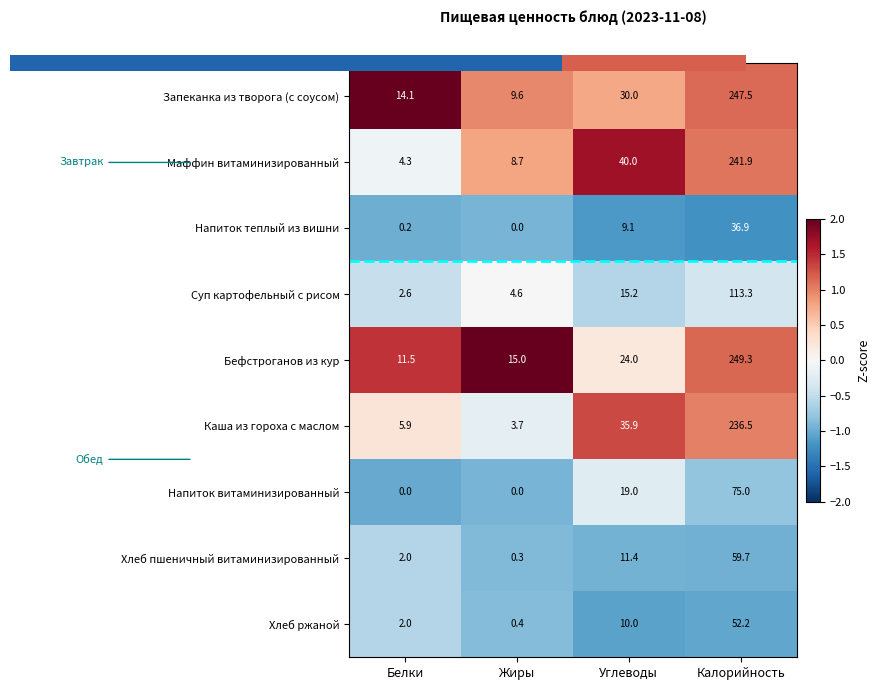

Where is Бефстроганов из кур nearest to the value 1?

Калорийность